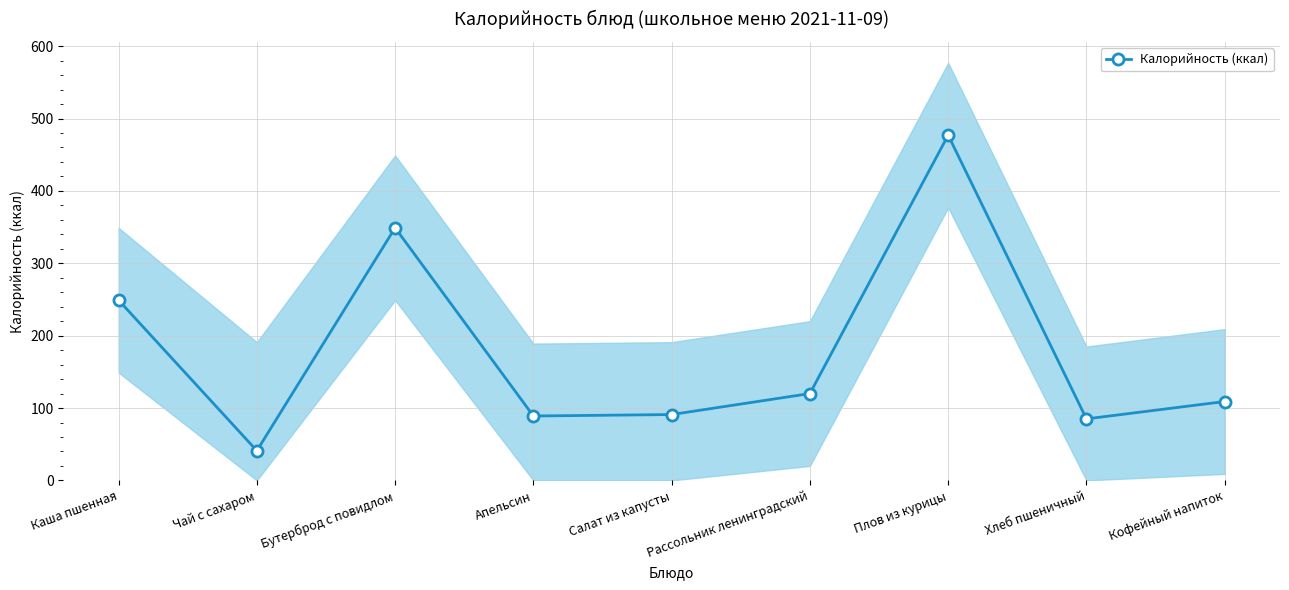

List the labels in order of value, smallest first.

Чай с сахаром, Хлеб пшеничный, Апельсин, Салат из капусты, Кофейный напиток, Рассольник ленинградский, Каша пшенная, Бутерброд с повидлом, Плов из курицы